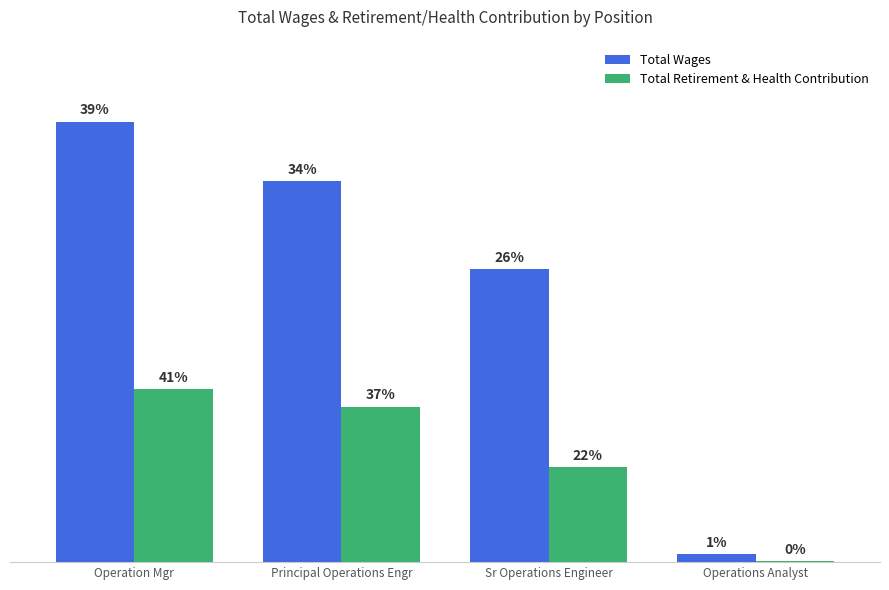

What is the average value of the Total Wages series?

98964